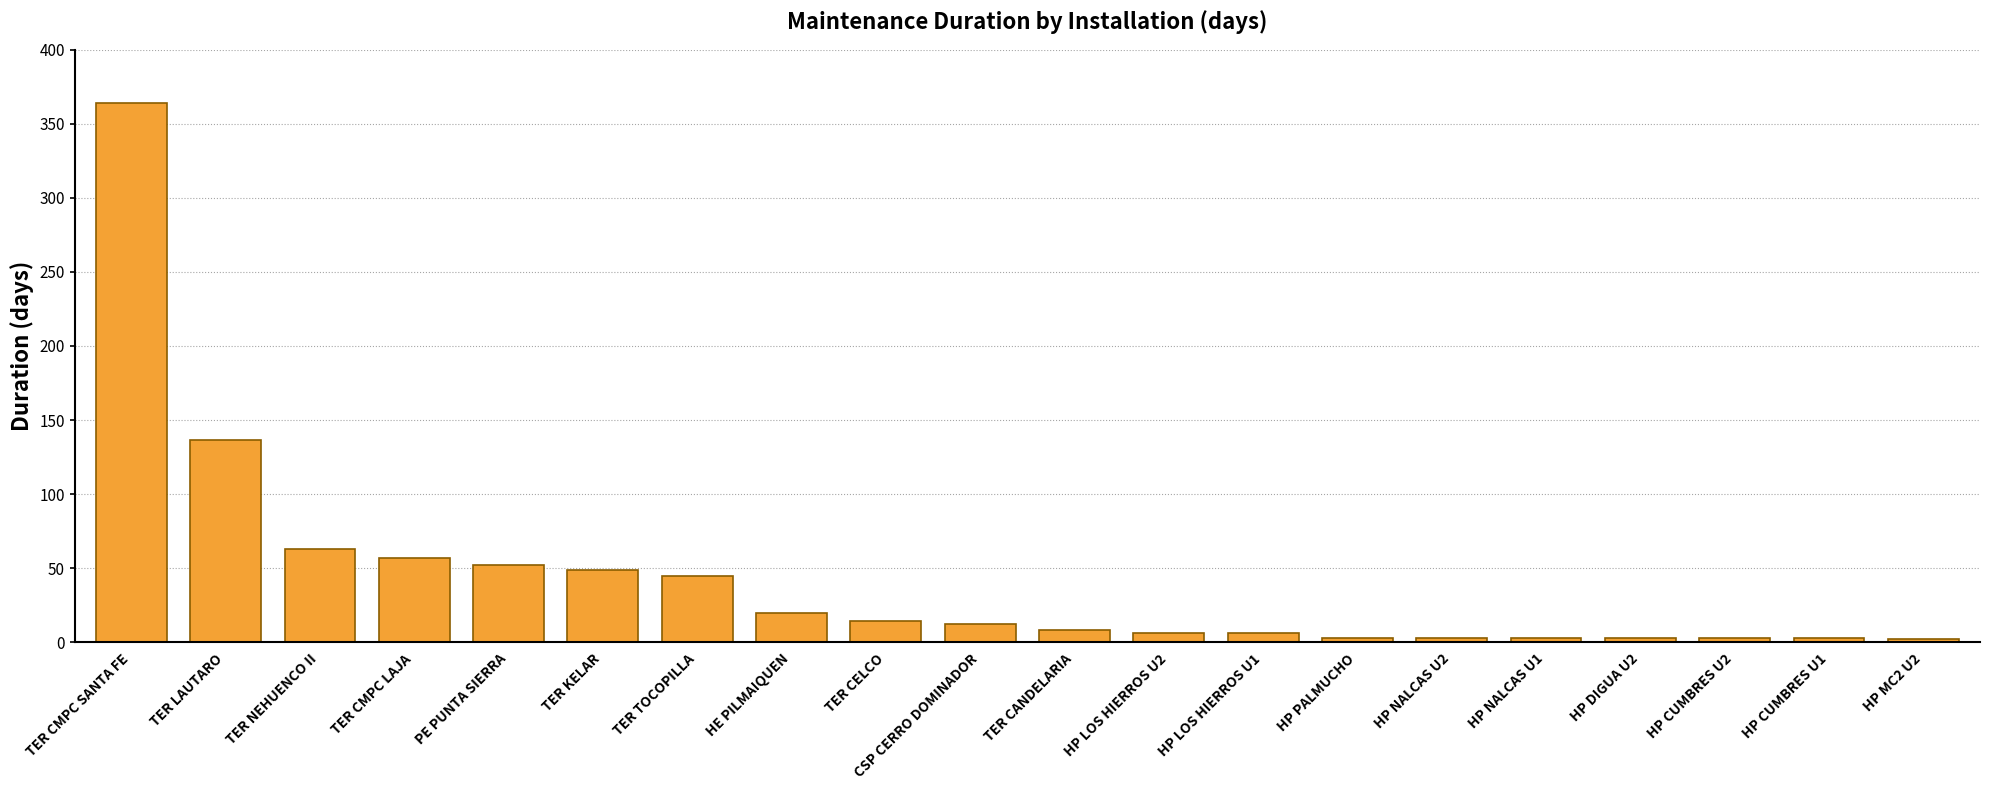

Between TER NEHUENCO II and TER CMPC LAJA, which is larger?

TER NEHUENCO II